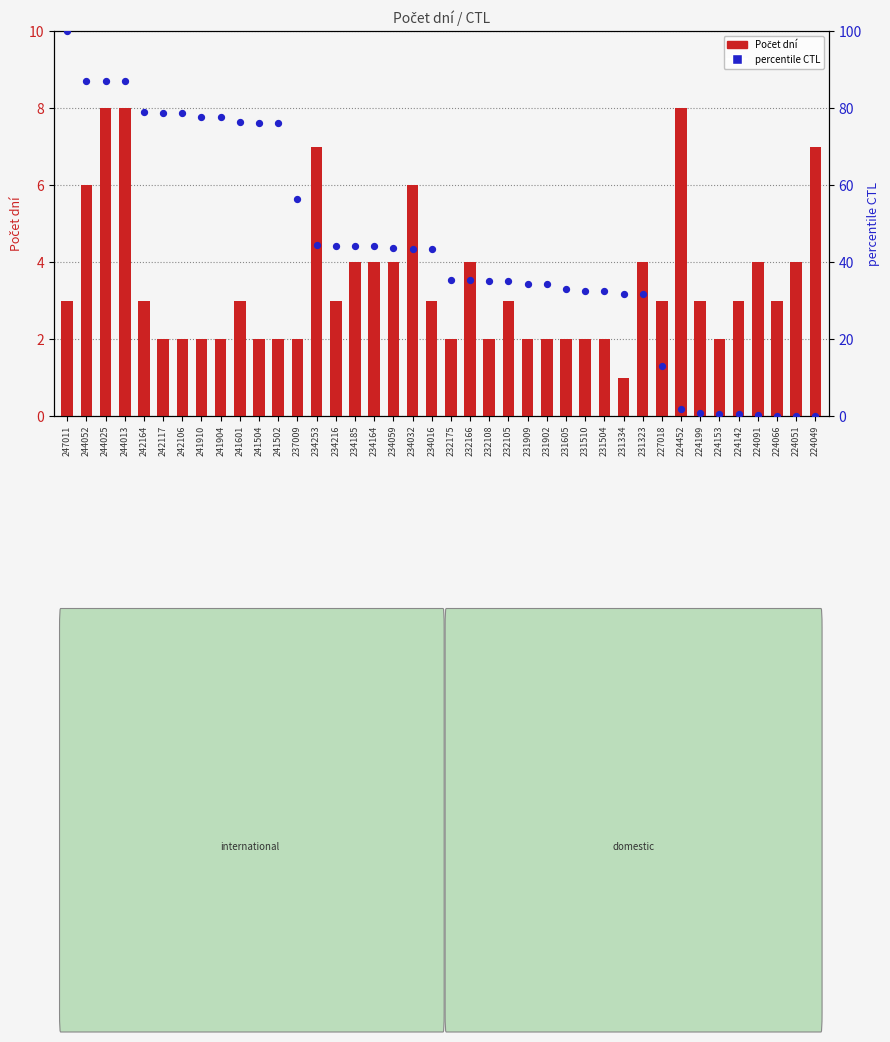

Which series contains the lowest Y value?

percentile CTL